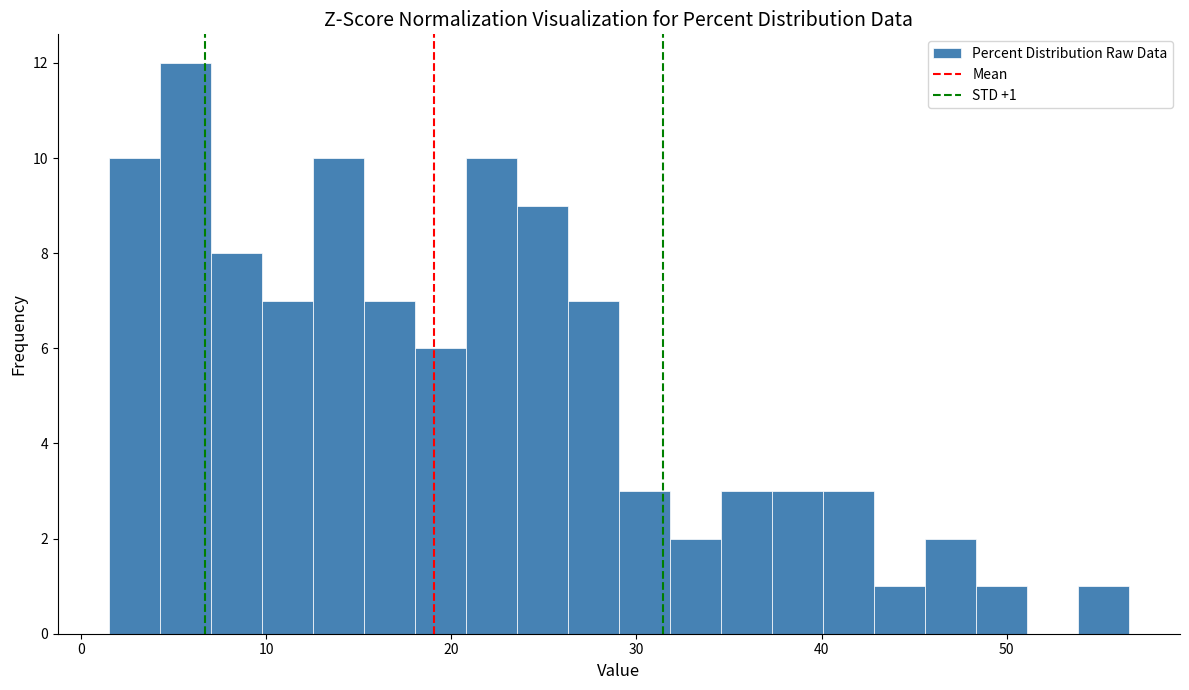

Around what value on the x-axis is the tallest bar? Give the approximate position of its centre, as read against the axis.

6